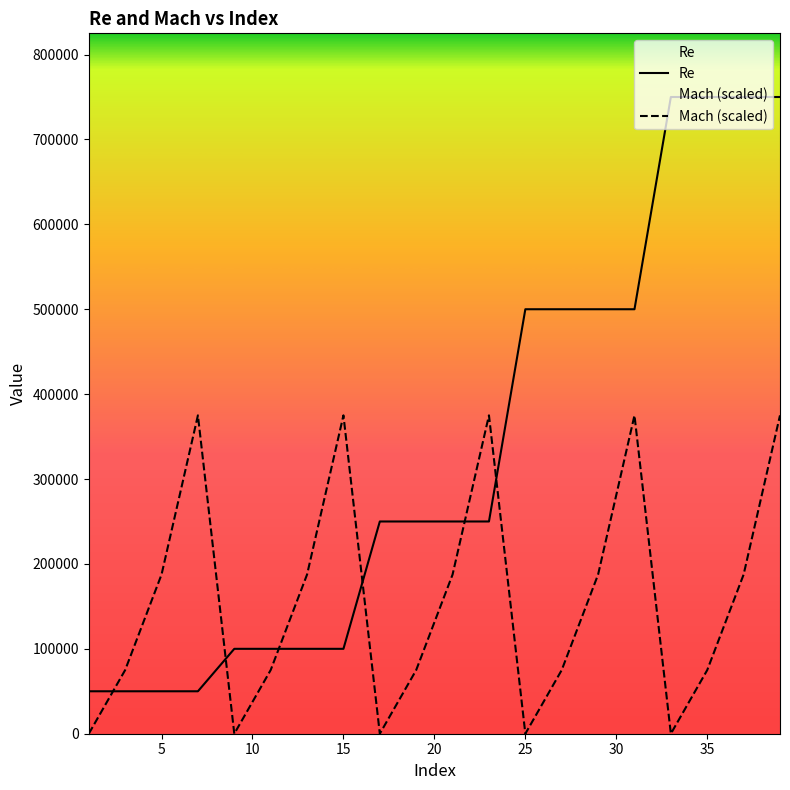

What is the highest value of the Mach (scaled) series?

375000